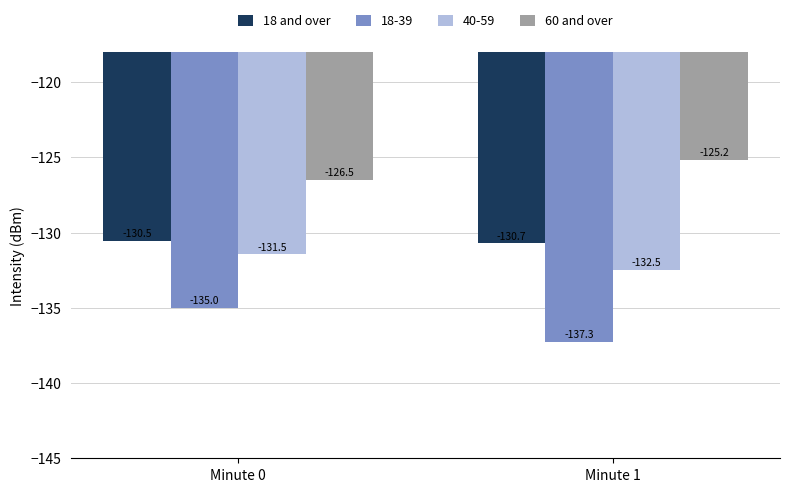

What is the difference between the maximum and minimum values in the 18 and over series?

0.2